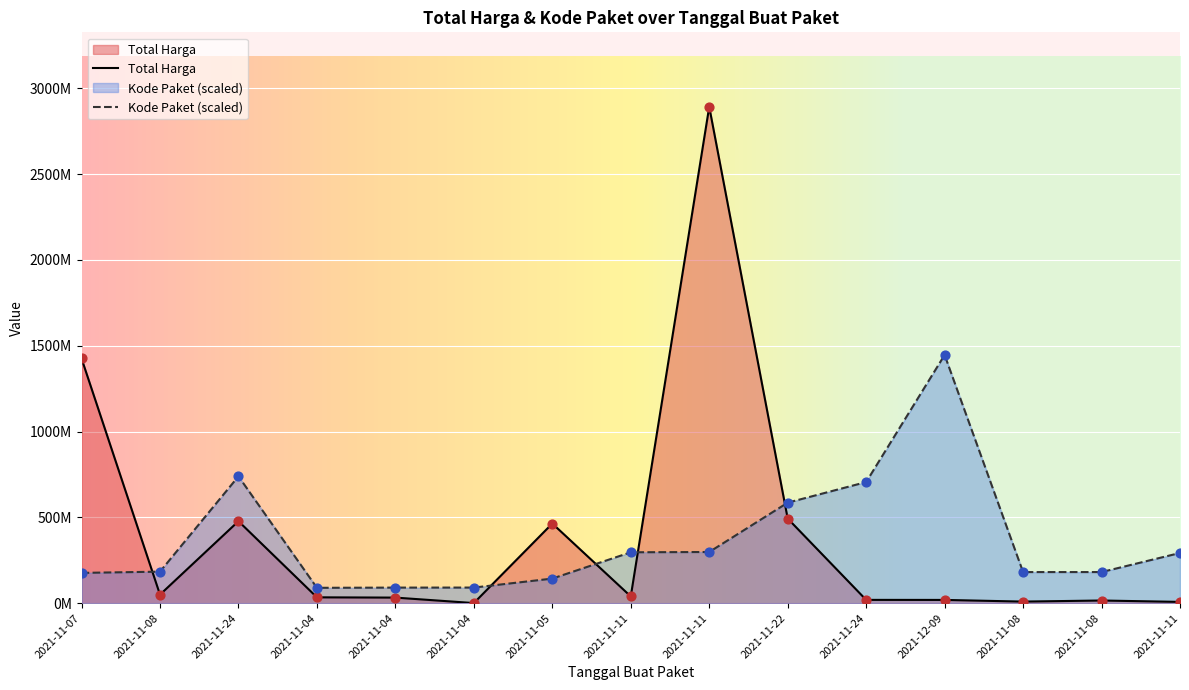

What is the total value across all series at 2021-11-08?

233366655.9